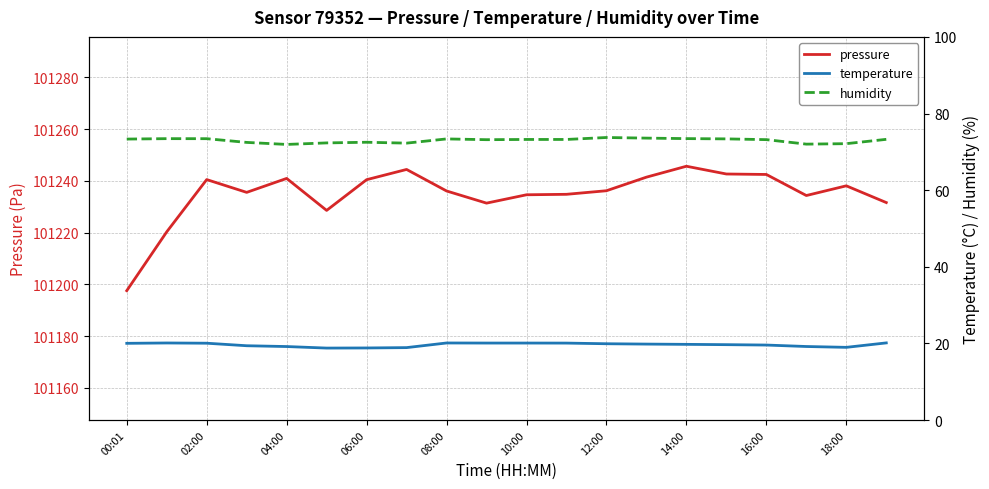

What is the lowest value of the pressure series?

101197.6